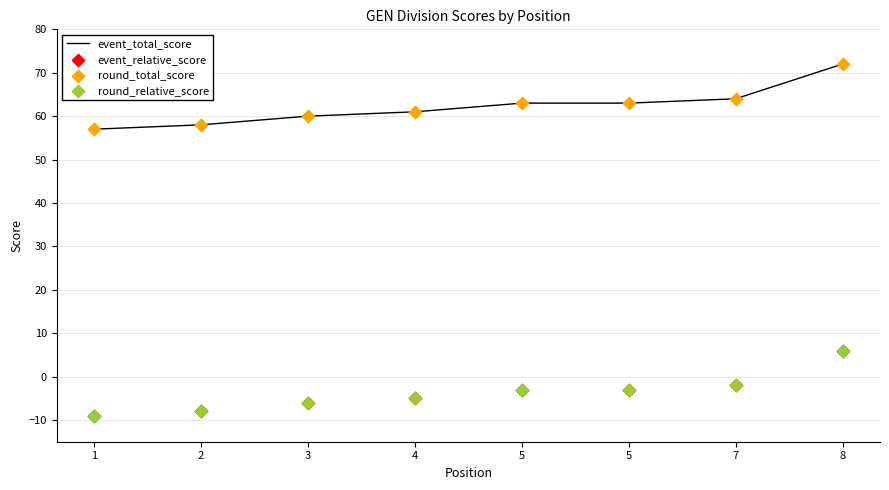

Which series reaches the maximum Y coordinate?

event_total_score